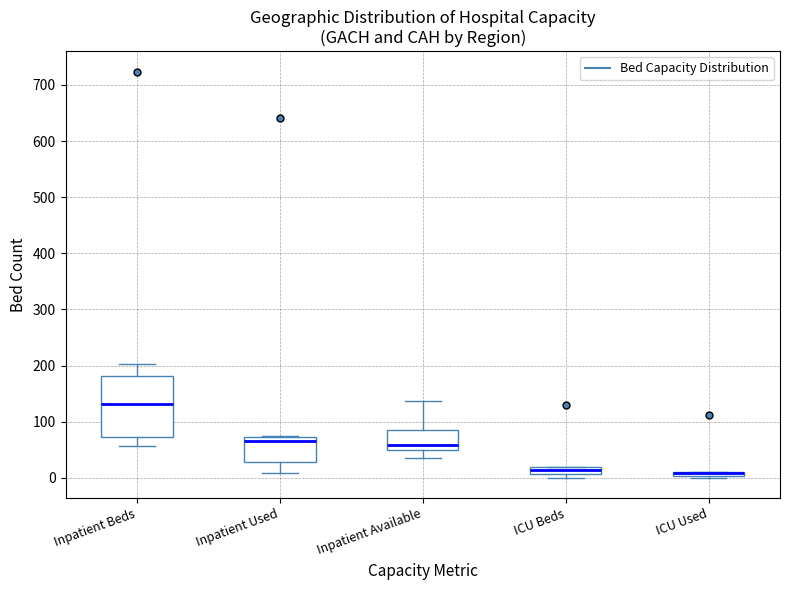

Comparing the boxes themselves (not the whiskers), which one is the tallest?

Inpatient Beds